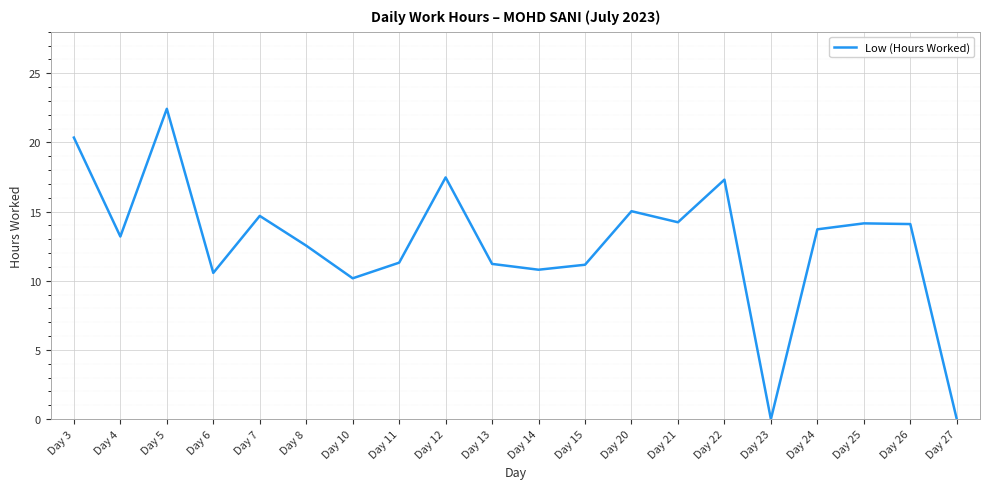

What is the difference between the maximum and minimum values?

22.4